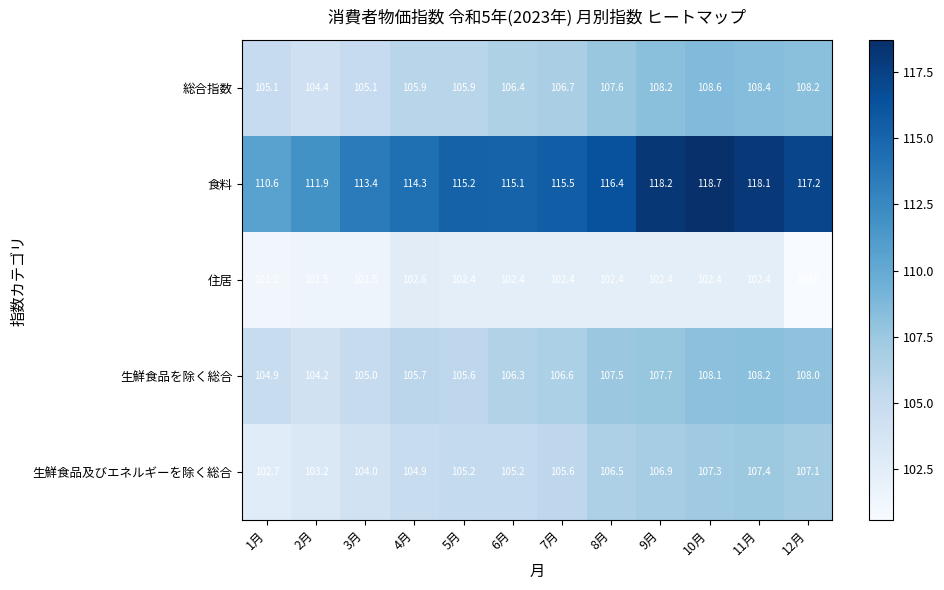

Between 3月 and 5月, which series saw the biggest shift?

食料